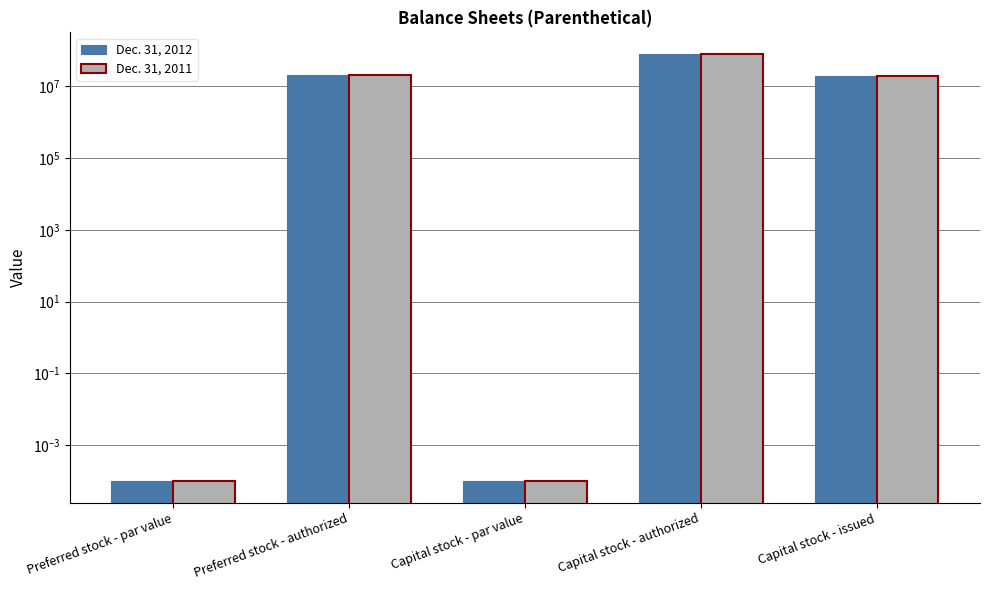

How many bars are there in total?

10